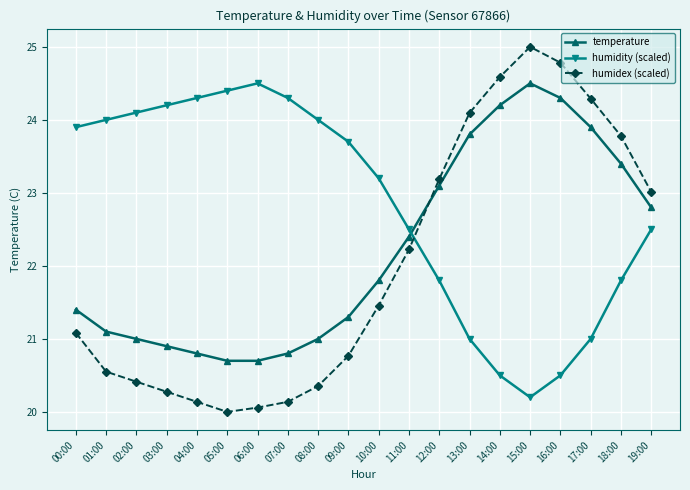

Which category has the lowest value across all series?

05:00